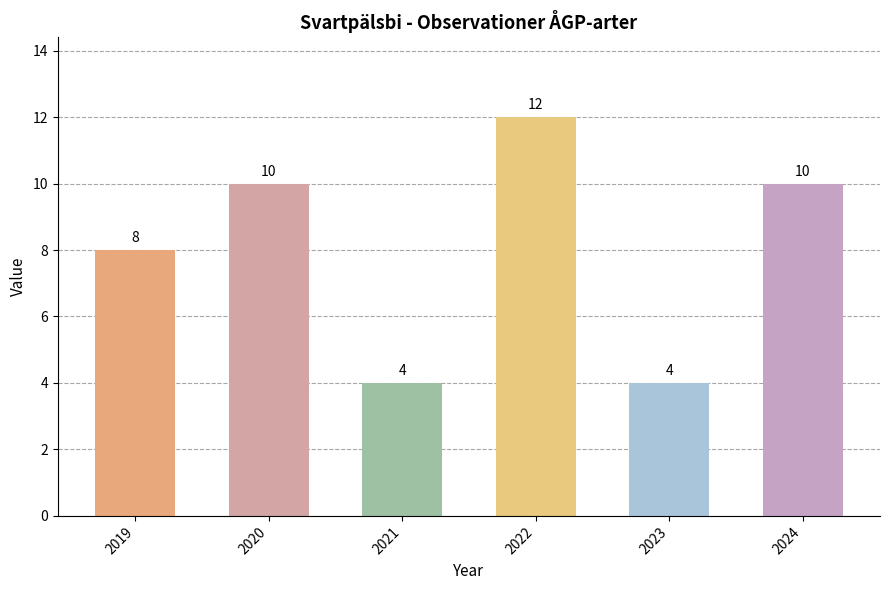

What is the smallest value displayed?

4